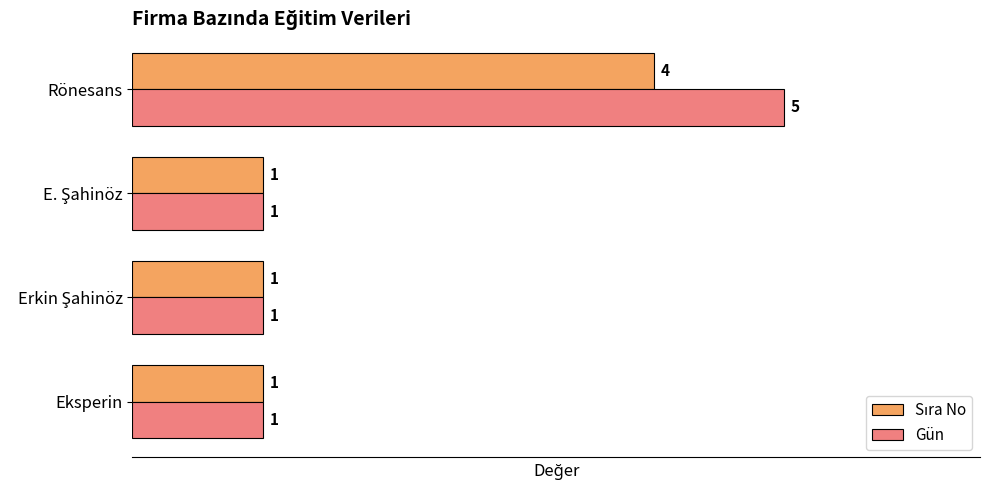

The Gün series shows 5 at Rönesans. True or false?

True